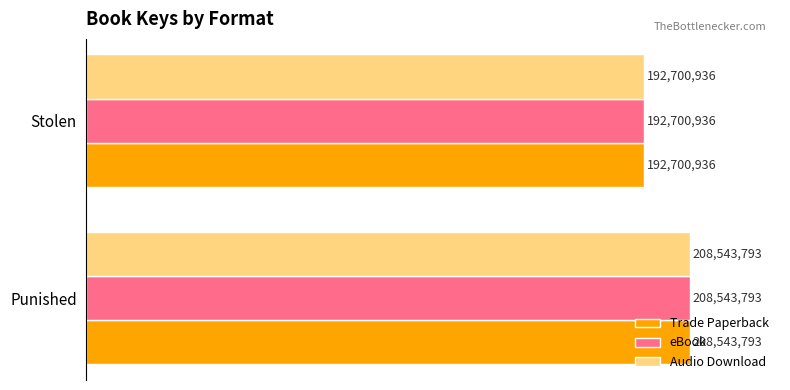

What is the sum of all Trade Paperback values?

401244729